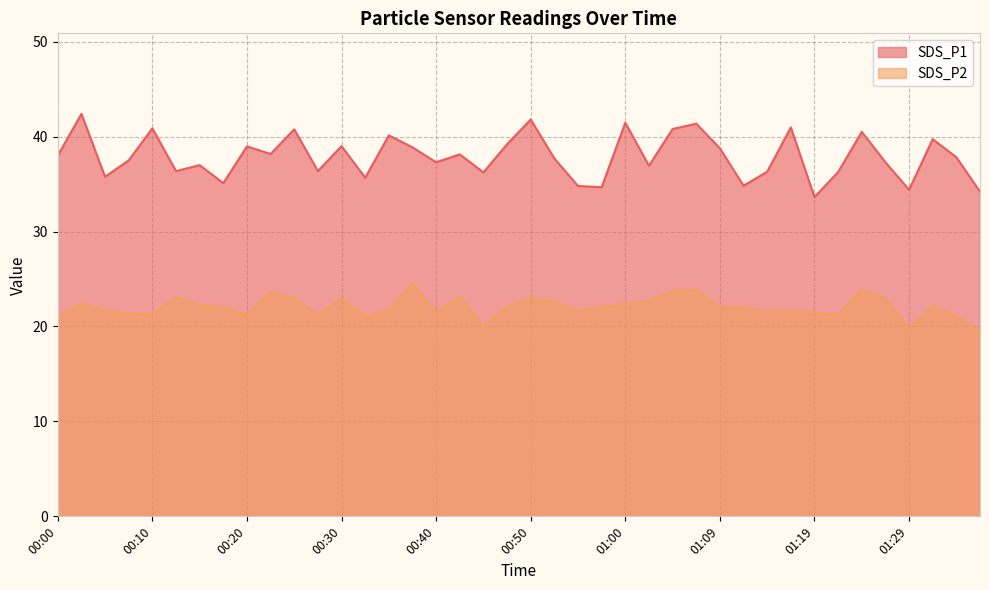

Reading left to right, extract all data points from this chart.

SDS_P1: 00:00=38.0	00:03=42.4	00:05=35.8	00:08=37.5	00:10=40.9	00:13=36.4	00:15=37.0	00:18=35.1	00:20=39.0	00:23=38.2	00:25=40.8	00:27=36.4	00:30=39.0	00:32=35.7	00:35=40.1	00:37=38.9	00:40=37.3	00:42=38.1	00:45=36.2	00:47=39.2	00:50=41.8	00:52=37.7	00:55=34.8	00:57=34.7	01:00=41.5	01:02=36.9	01:05=40.8	01:07=41.4	01:09=38.8	01:12=34.8	01:14=36.3	01:17=41.0	01:19=33.6	01:22=36.3	01:24=40.5	01:27=37.3	01:29=34.4	01:32=39.7	01:34=37.8	01:37=34.2
SDS_P2: 00:00=21.2	00:03=22.4	00:05=21.7	00:08=21.4	00:10=21.3	00:13=23.1	00:15=22.3	00:18=22.0	00:20=21.2	00:23=23.7	00:25=23.0	00:27=21.3	00:30=22.9	00:32=21.1	00:35=21.7	00:37=24.6	00:40=21.5	00:42=23.2	00:45=20.0	00:47=22.1	00:50=22.9	00:52=22.6	00:55=21.7	00:57=22.0	01:00=22.4	01:02=22.8	01:05=23.8	01:07=23.9	01:09=22.0	01:12=22.0	01:14=21.6	01:17=21.6	01:19=21.5	01:22=21.3	01:24=23.9	01:27=23.0	01:29=19.8	01:32=22.2	01:34=21.1	01:37=19.4